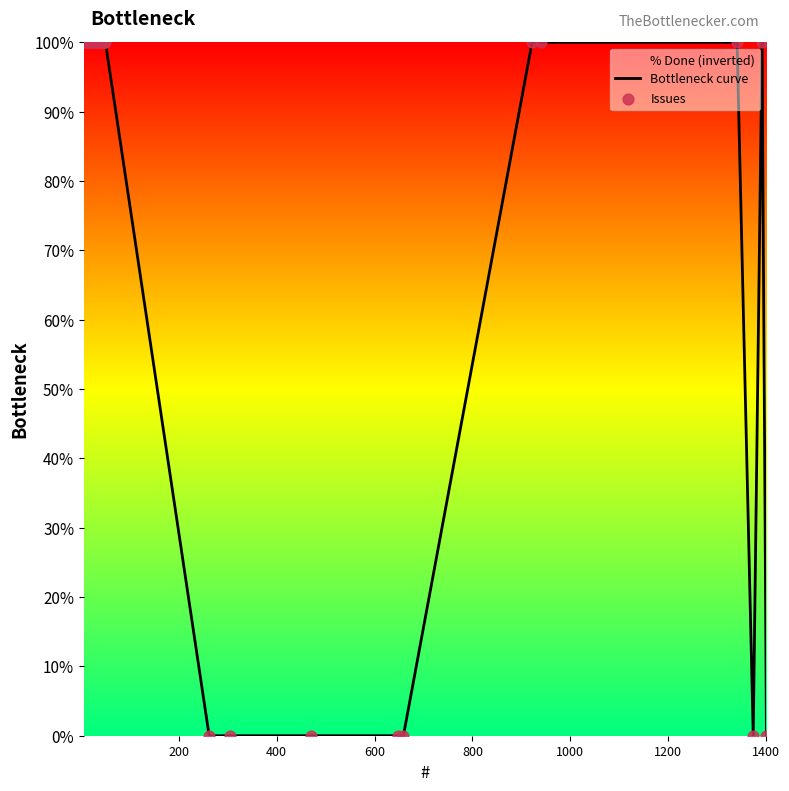

Which series has the largest total across all categories?

Bottleneck curve